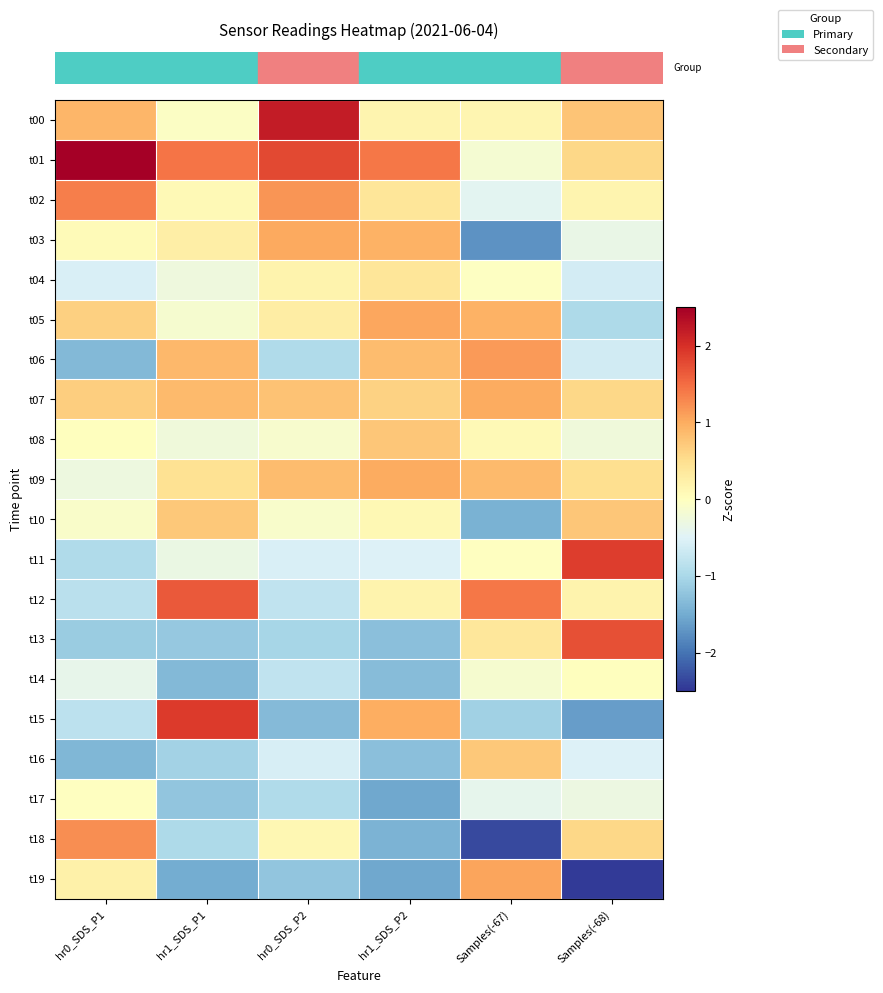

What is the spread (max minus min) of values at hr1_SDS_P1?

3.4